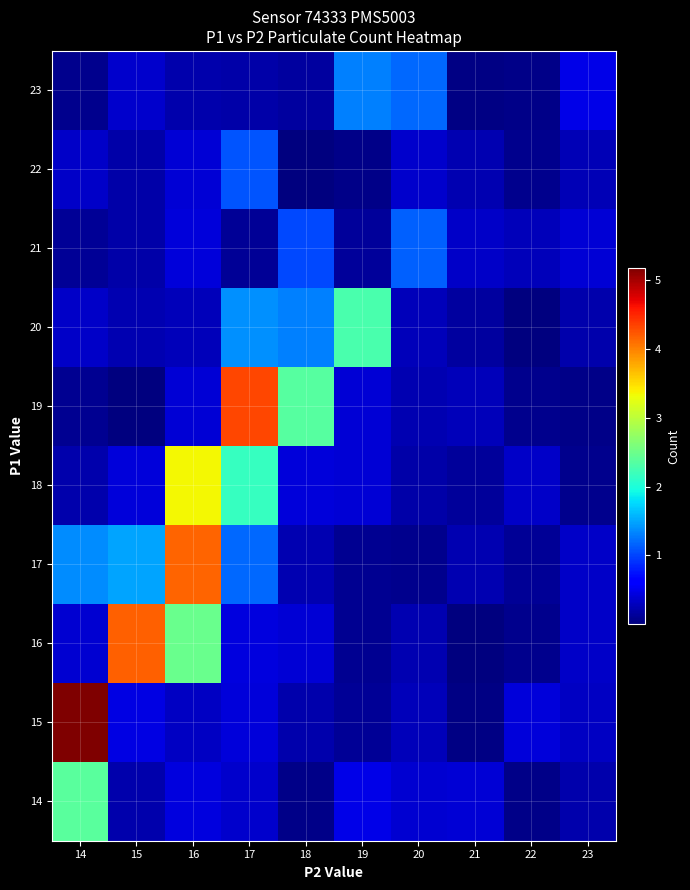

Reading right to left, what are all the values shown in this chart?

14: 23=0.2	22=0.1	21=0.4	20=0.4	19=0.5	18=0.0	17=0.3	16=0.4	15=0.2	14=2.4
15: 23=0.3	22=0.4	21=0.0	20=0.3	19=0.1	18=0.2	17=0.4	16=0.3	15=0.5	14=5.2
16: 23=0.3	22=0.1	21=0.0	20=0.2	19=0.1	18=0.4	17=0.4	16=2.5	15=4.2	14=0.4
17: 23=0.3	22=0.1	21=0.2	20=0.1	19=0.1	18=0.2	17=1.2	16=4.2	15=1.5	14=1.4
18: 23=0.1	22=0.3	21=0.1	20=0.2	19=0.4	18=0.4	17=2.2	16=3.4	15=0.4	14=0.2
19: 23=0.1	22=0.1	21=0.3	20=0.2	19=0.4	18=2.4	17=4.3	16=0.4	15=0.0	14=0.1
20: 23=0.2	22=0.0	21=0.2	20=0.3	19=2.3	18=1.3	17=1.4	16=0.3	15=0.2	14=0.3
21: 23=0.4	22=0.3	21=0.3	20=1.1	19=0.1	18=1.0	17=0.1	16=0.4	15=0.2	14=0.1
22: 23=0.3	22=0.1	21=0.2	20=0.4	19=0.0	18=0.0	17=1.1	16=0.4	15=0.2	14=0.3
23: 23=0.5	22=0.1	21=0.0	20=1.2	19=1.3	18=0.2	17=0.2	16=0.2	15=0.3	14=0.1